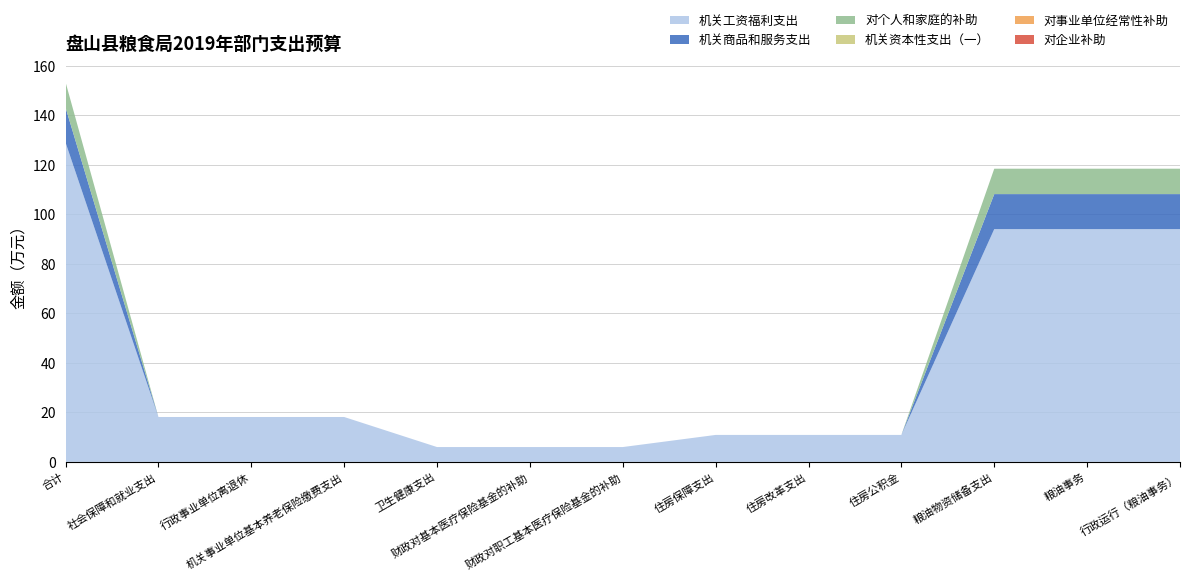

Reading left to right, transcribe all the data shown in this chart.

机关工资福利支出: 合计=129.1	社会保障和就业支出=18.1	行政事业单位离退休=18.1	机关事业单位基本养老保险缴费支出=18.1	卫生健康支出=6.0	财政对基本医疗保险基金的补助=6.0	财政对职工基本医疗保险基金的补助=6.0	住房保障支出=10.9	住房改革支出=10.9	住房公积金=10.9	粮油物资储备支出=94.0	粮油事务=94.0	行政运行（粮油事务）=94.0
机关商品和服务支出: 合计=14.2	社会保障和就业支出=0.0	行政事业单位离退休=0.0	机关事业单位基本养老保险缴费支出=0.0	卫生健康支出=0.0	财政对基本医疗保险基金的补助=0.0	财政对职工基本医疗保险基金的补助=0.0	住房保障支出=0.0	住房改革支出=0.0	住房公积金=0.0	粮油物资储备支出=14.2	粮油事务=14.2	行政运行（粮油事务）=14.2
对个人和家庭的补助: 合计=10.3	社会保障和就业支出=0.0	行政事业单位离退休=0.0	机关事业单位基本养老保险缴费支出=0.0	卫生健康支出=0.0	财政对基本医疗保险基金的补助=0.0	财政对职工基本医疗保险基金的补助=0.0	住房保障支出=0.0	住房改革支出=0.0	住房公积金=0.0	粮油物资储备支出=10.3	粮油事务=10.3	行政运行（粮油事务）=10.3
机关资本性支出（一）: 合计=0.0	社会保障和就业支出=0.0	行政事业单位离退休=0.0	机关事业单位基本养老保险缴费支出=0.0	卫生健康支出=0.0	财政对基本医疗保险基金的补助=0.0	财政对职工基本医疗保险基金的补助=0.0	住房保障支出=0.0	住房改革支出=0.0	住房公积金=0.0	粮油物资储备支出=0.0	粮油事务=0.0	行政运行（粮油事务）=0.0
对事业单位经常性补助: 合计=0.0	社会保障和就业支出=0.0	行政事业单位离退休=0.0	机关事业单位基本养老保险缴费支出=0.0	卫生健康支出=0.0	财政对基本医疗保险基金的补助=0.0	财政对职工基本医疗保险基金的补助=0.0	住房保障支出=0.0	住房改革支出=0.0	住房公积金=0.0	粮油物资储备支出=0.0	粮油事务=0.0	行政运行（粮油事务）=0.0
对企业补助: 合计=0.0	社会保障和就业支出=0.0	行政事业单位离退休=0.0	机关事业单位基本养老保险缴费支出=0.0	卫生健康支出=0.0	财政对基本医疗保险基金的补助=0.0	财政对职工基本医疗保险基金的补助=0.0	住房保障支出=0.0	住房改革支出=0.0	住房公积金=0.0	粮油物资储备支出=0.0	粮油事务=0.0	行政运行（粮油事务）=0.0